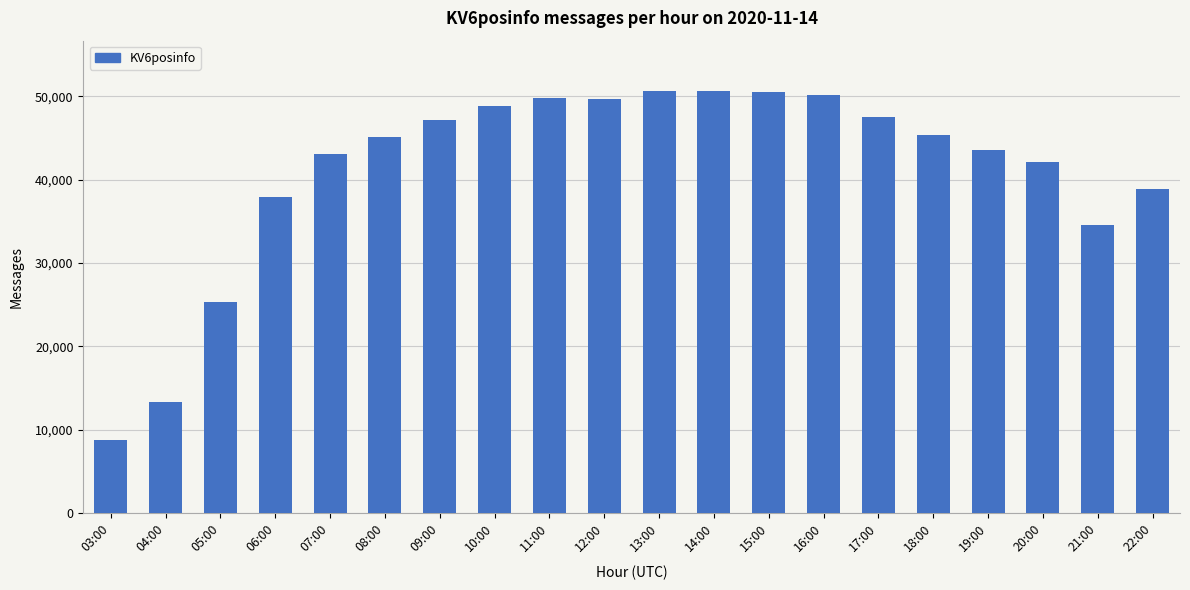

The chart shows a value of 4748 at 04:00. True or false?

False